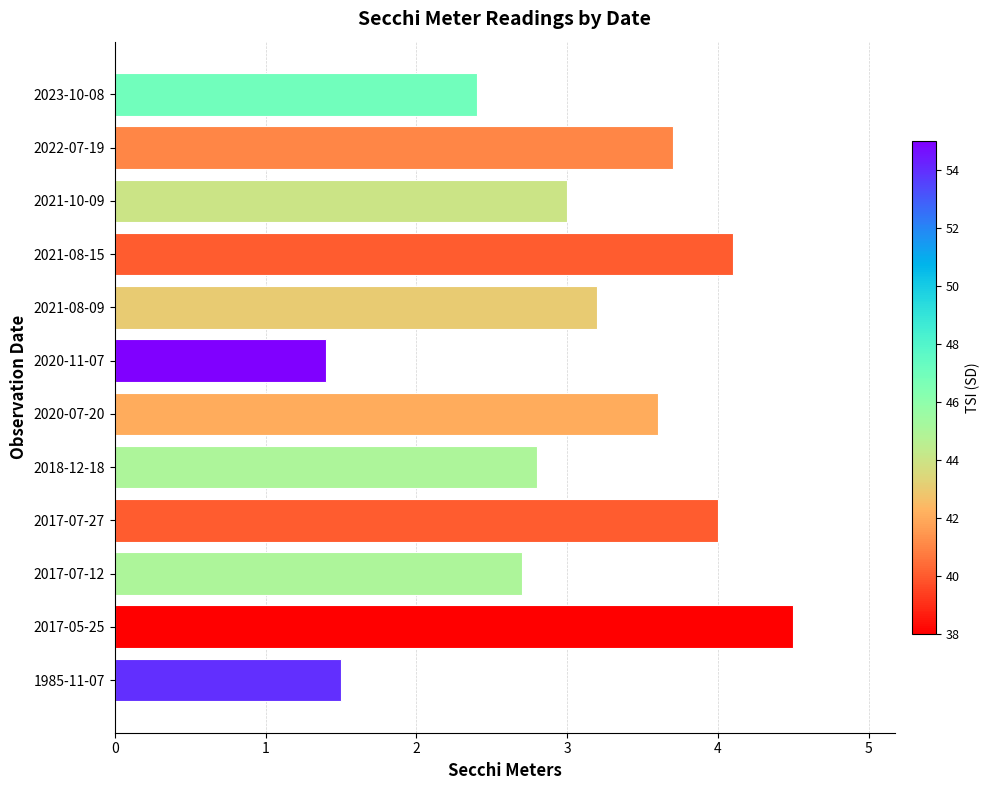

What is the smallest value displayed?

1.4